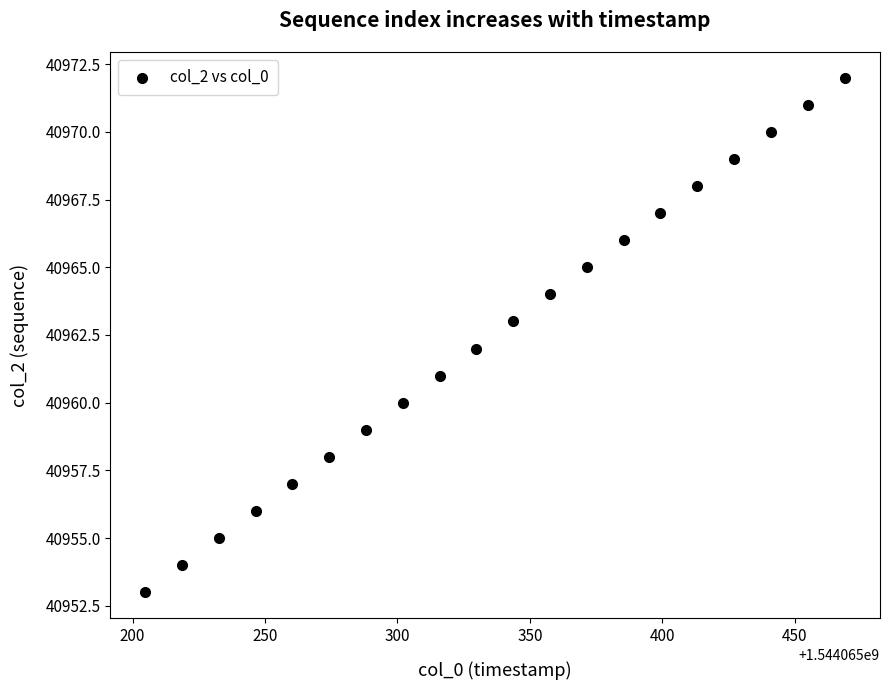

What is the range of Y values (max minus min)?

19